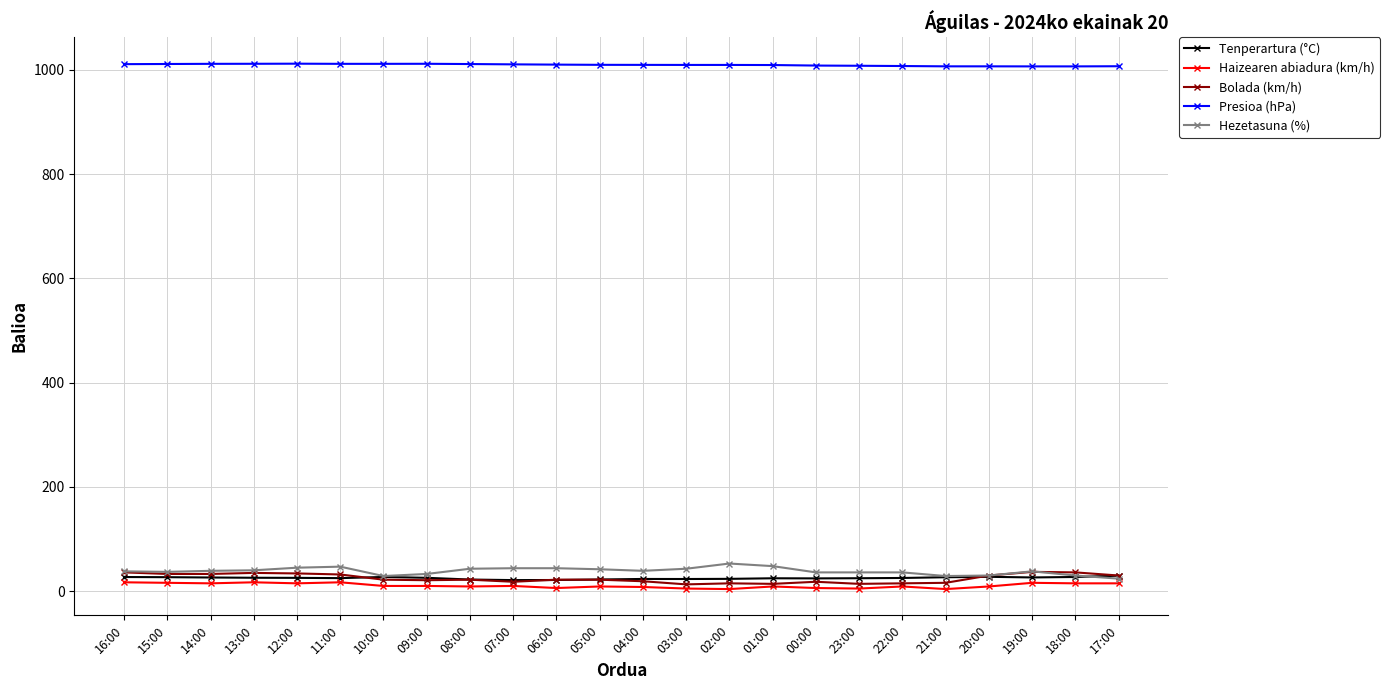

How many data points does each series have?

24